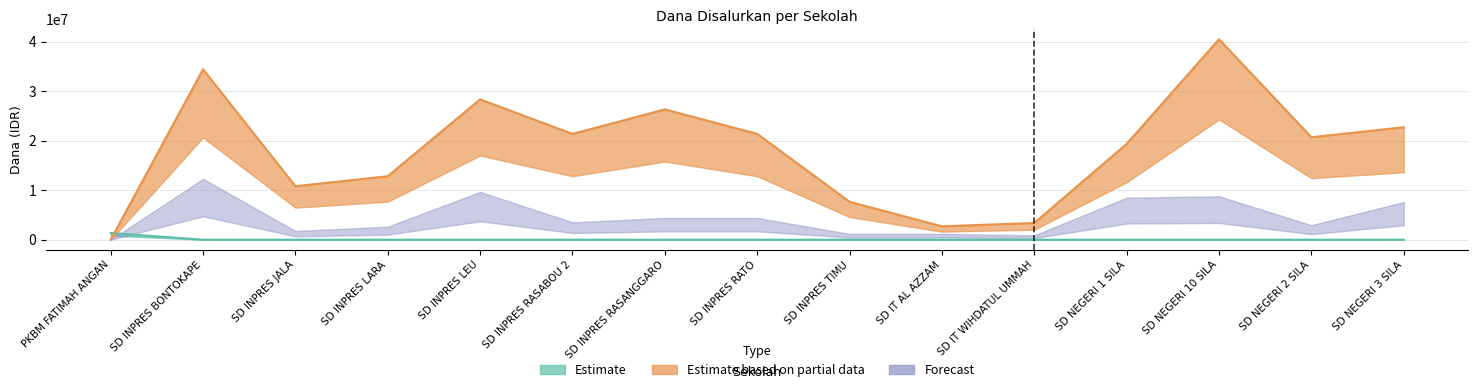

List the labels in order of Estimate value, largest first.

PKBM FATIMAH ANGAN, SD INPRES BONTOKAPE, SD INPRES JALA, SD INPRES LARA, SD INPRES LEU, SD INPRES RASABOU 2, SD INPRES RASANGGARO, SD INPRES RATO, SD INPRES TIMU, SD IT AL AZZAM, SD IT WIHDATUL UMMAH, SD NEGERI 1 SILA, SD NEGERI 10 SILA, SD NEGERI 2 SILA, SD NEGERI 3 SILA